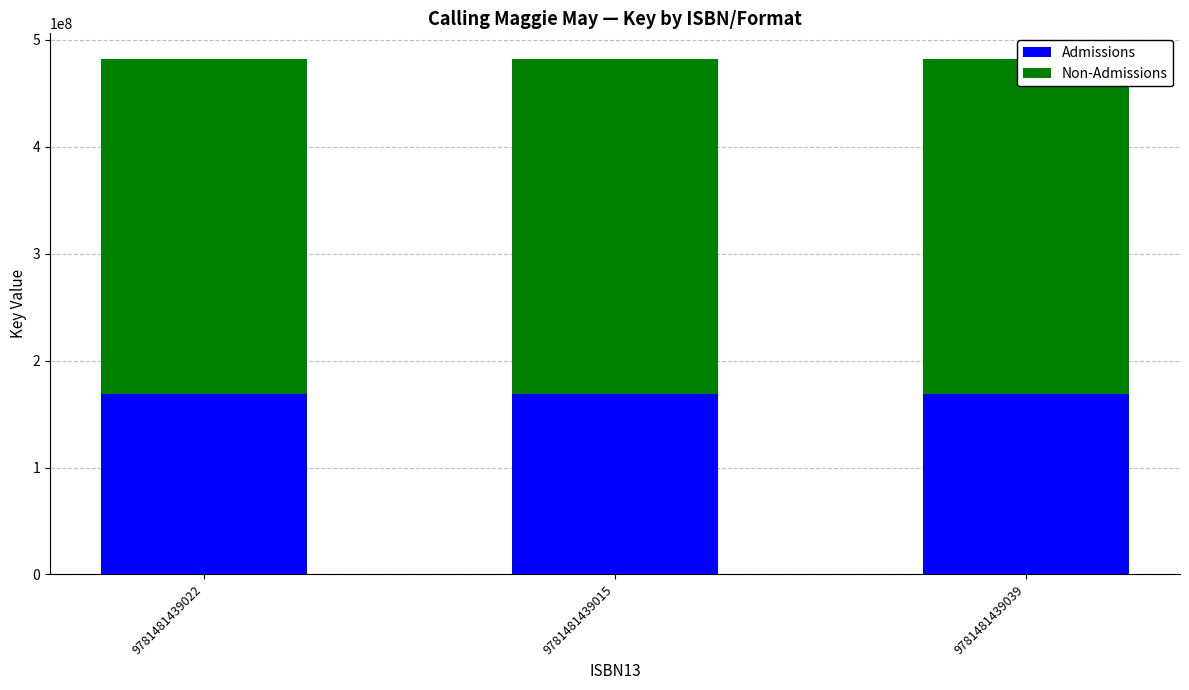

How many groups of bars are there?

3